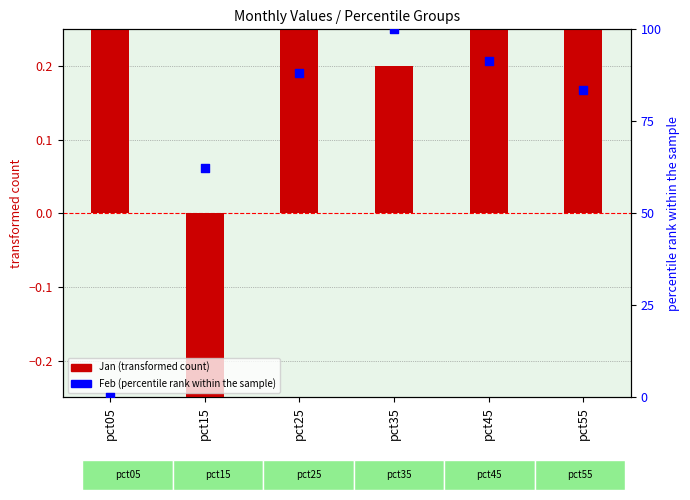

At how many categories does at least one series exceed 79?

4